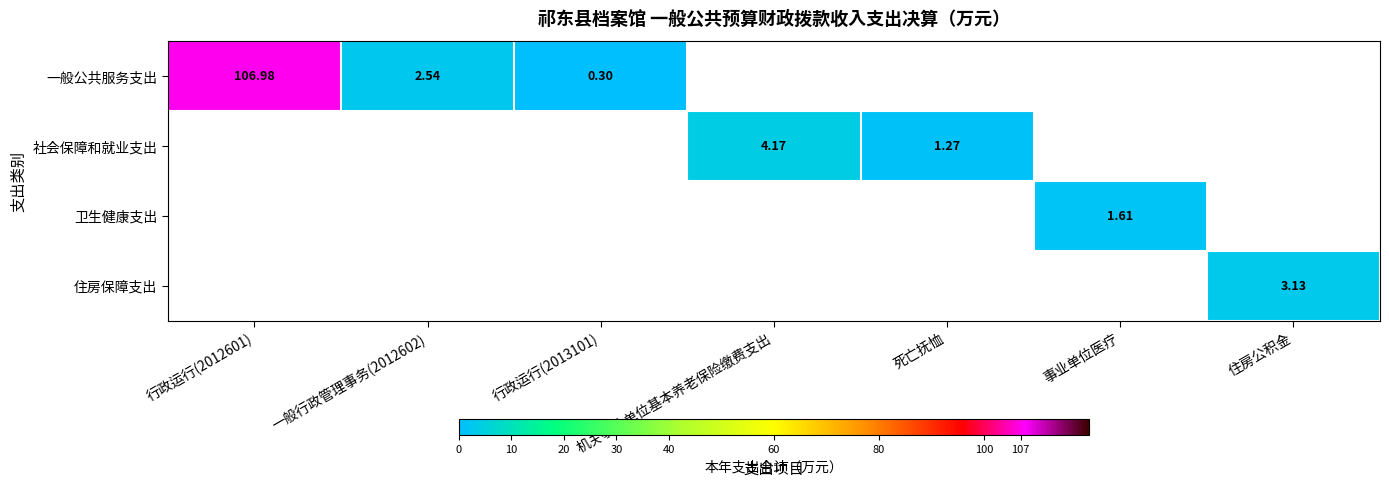

Is the value of 住房保障支出 at 行政运行(2013101) greater than the value of 社会保障和就业支出 at 行政运行(2012601)?

No